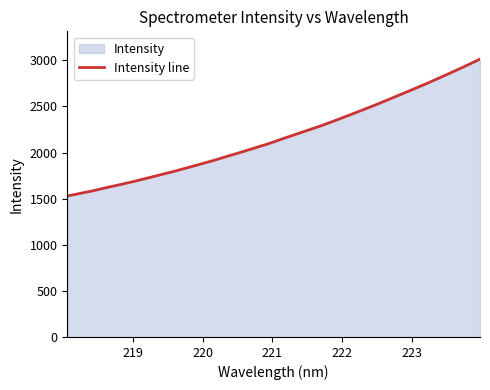

What is the difference between the maximum and minimum values?

1484.6